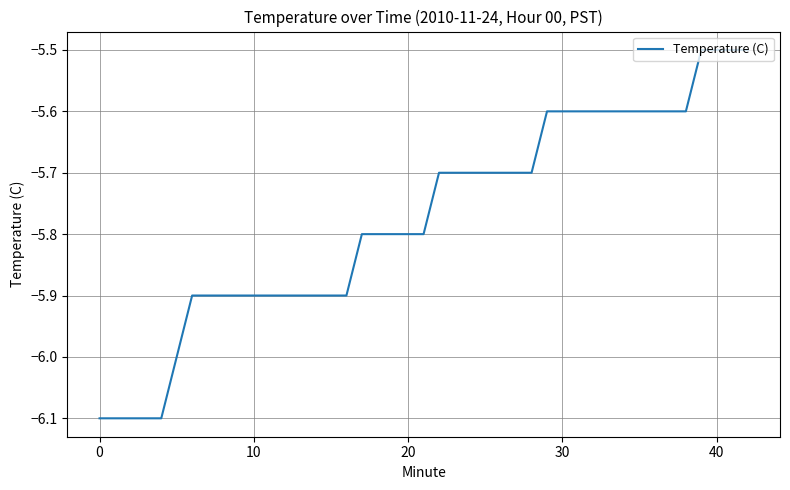

What is the difference between the second highest and second lowest values?

0.6